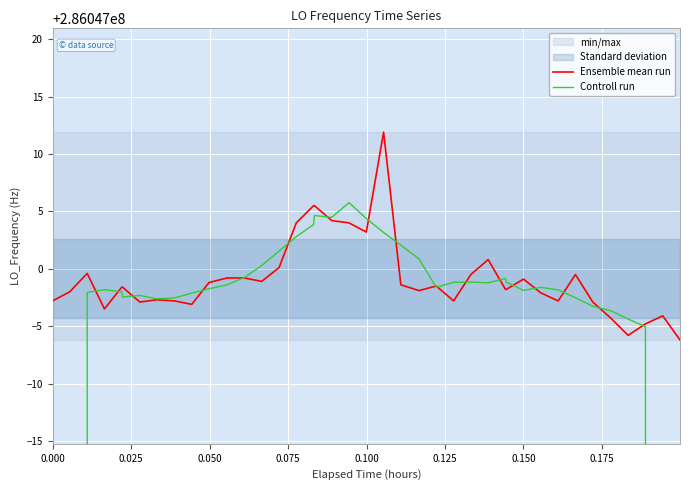

How many interior local peaks does the Ensemble mean run series have?

8